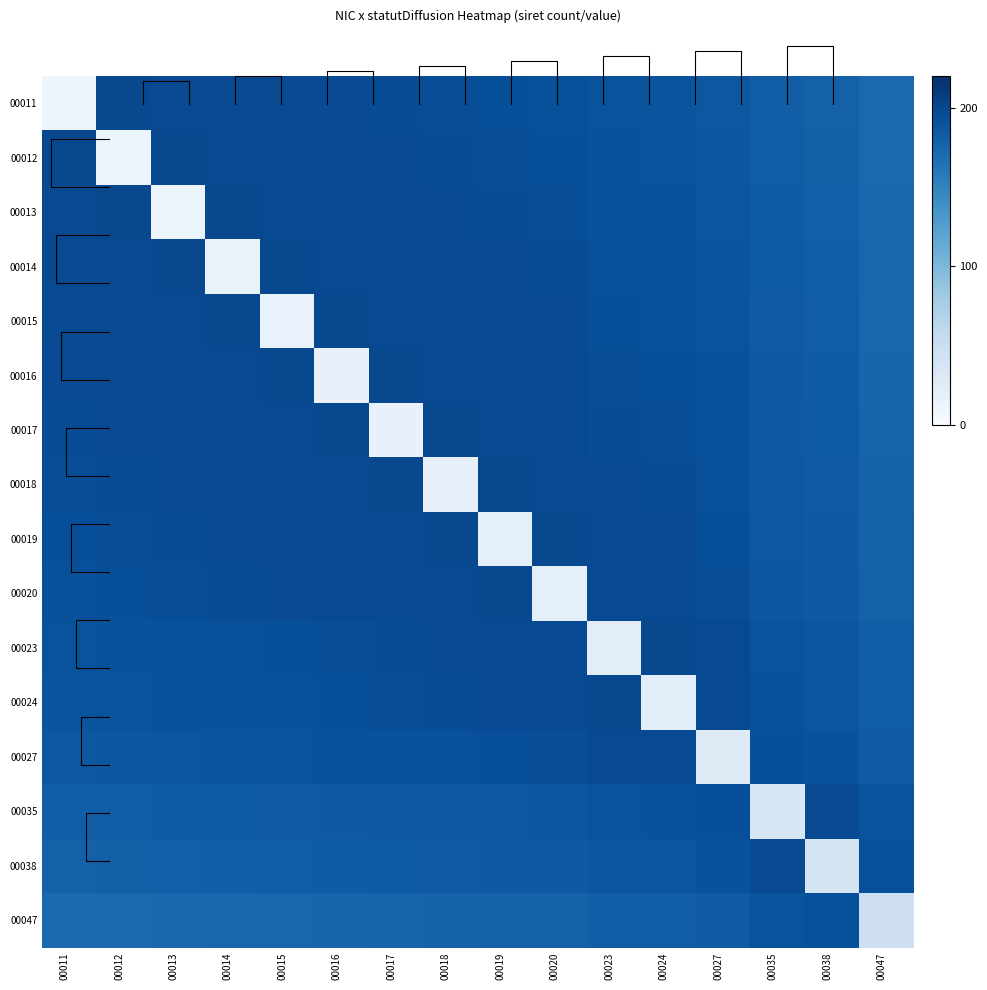

Which series has the widest spread of values?

00011